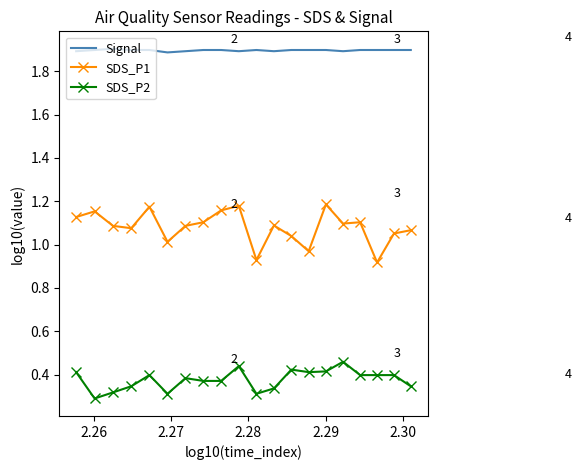

True or false: SDS_P1 and SDS_P2 cross at least once.

False